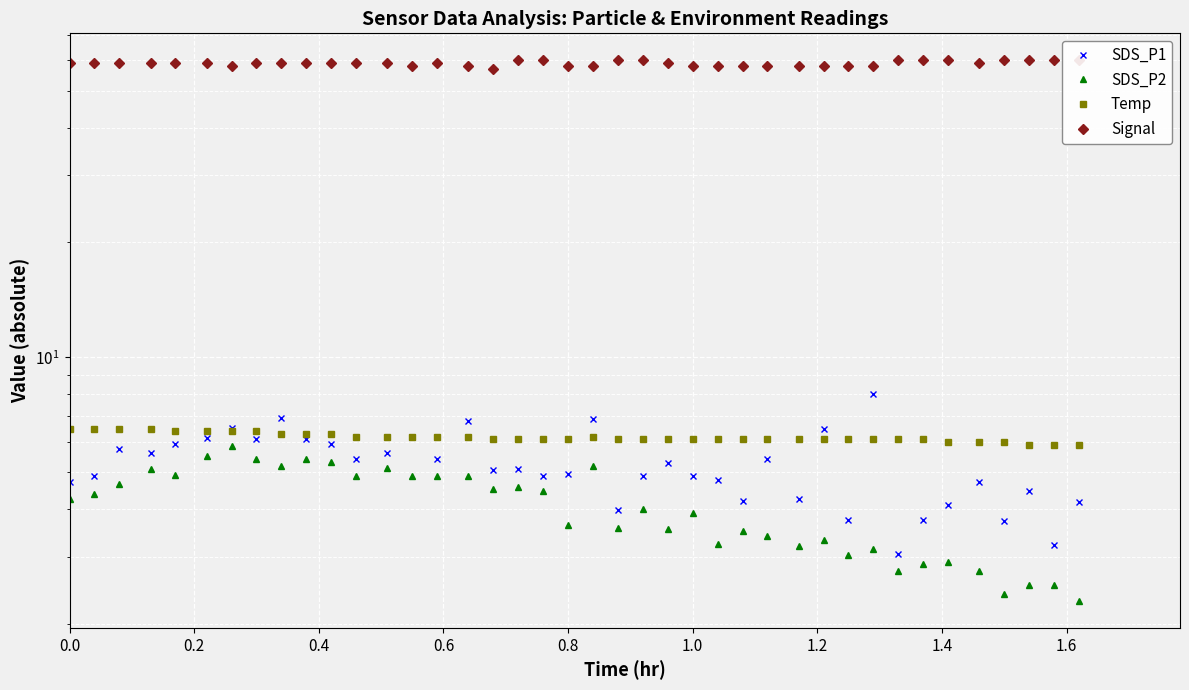

Rank the series by their maximum value, from lowest to highest.

SDS_P2, Temp, SDS_P1, Signal